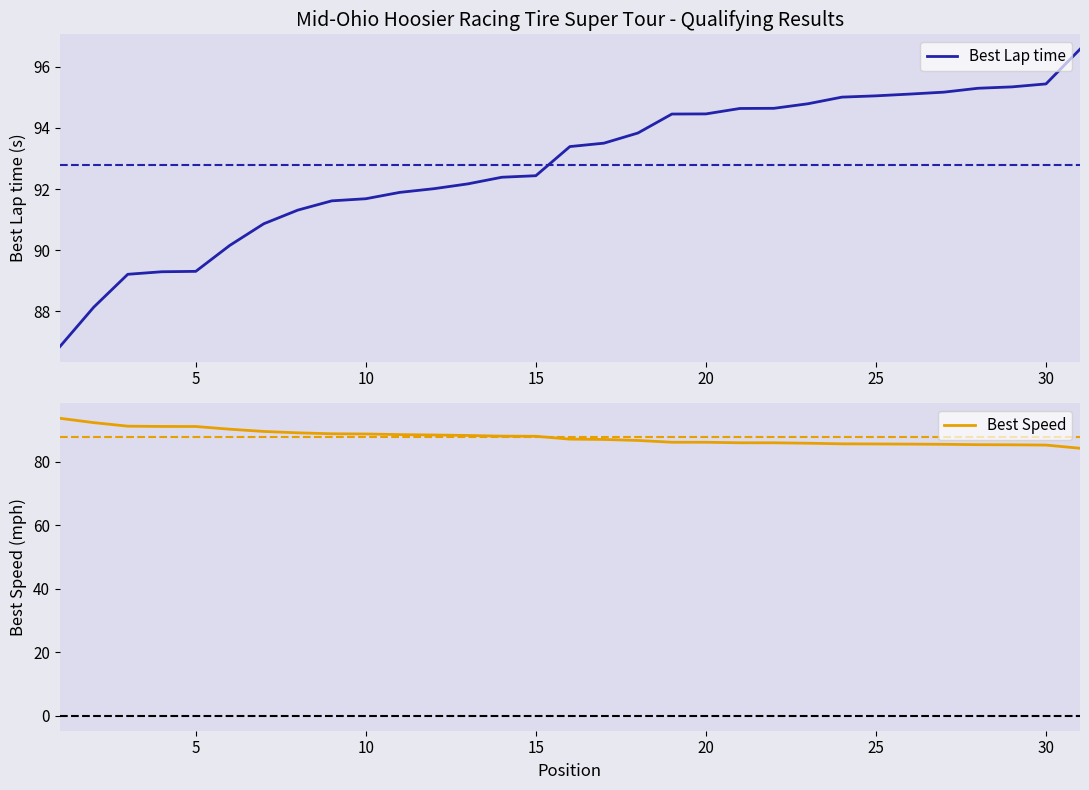

Reading left to right, transcribe all the data shown in this chart.

Best Lap time: 86.8	88.1	89.2	89.3	89.3	90.2	90.9	91.3	91.6	91.7	91.9	92.0	92.2	92.4	92.4	93.4	93.5	93.8	94.5	94.5	94.6	94.6	94.8	95.0	95.0	95.1	95.2	95.3	95.3	95.4	96.6
Best Speed: 93.6	92.2	91.1	91.0	91.0	90.2	89.5	89.0	88.7	88.7	88.5	88.3	88.2	88.0	87.9	87.0	86.9	86.6	86.1	86.1	85.9	85.9	85.8	85.6	85.5	85.5	85.4	85.3	85.3	85.2	84.2